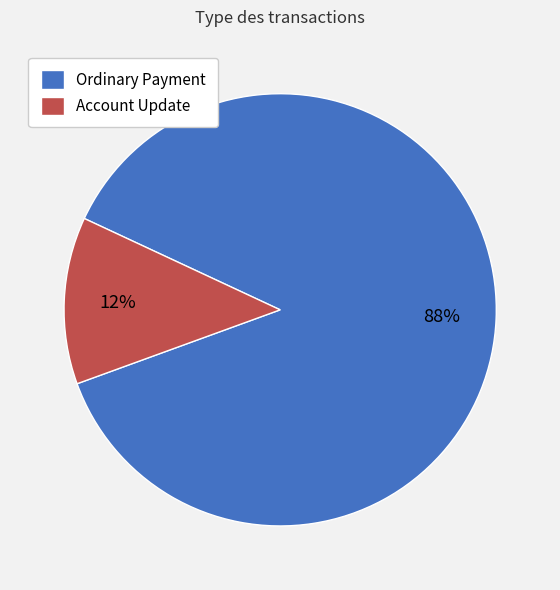

What is the ratio of the value at Account Update to the value at Ordinary Payment?

0.1